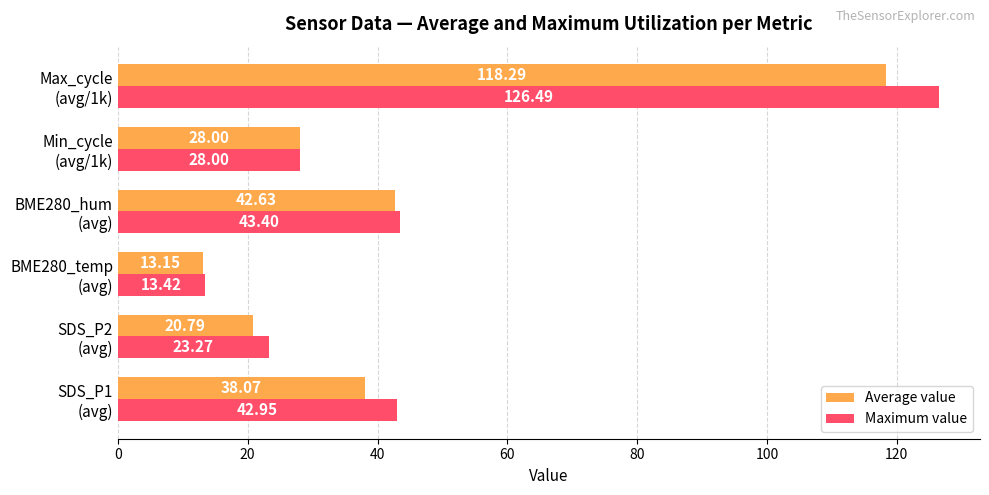

What is the minimum value shown in the chart?

13.2